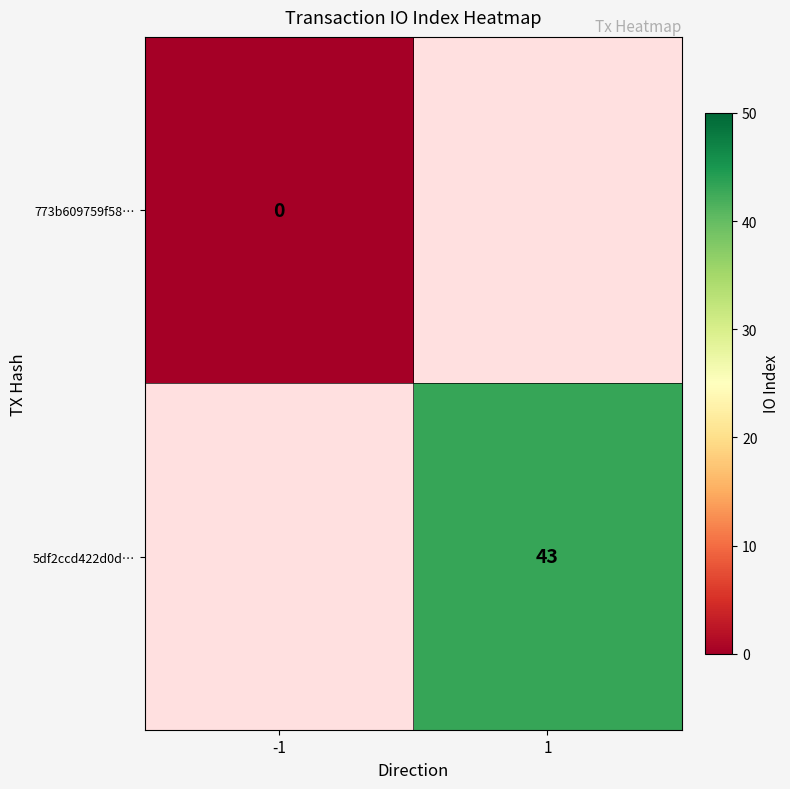

Rank the series by their maximum value, from lowest to highest.

773b609759f58…, 5df2ccd422d0d…